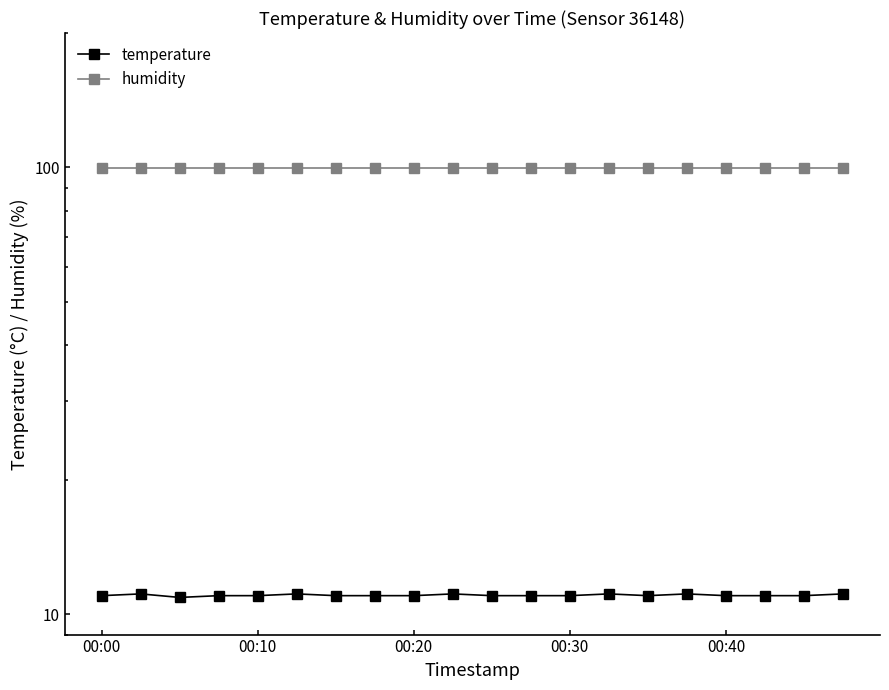

Reading left to right, transcribe all the data shown in this chart.

temperature: 11.0	11.1	10.9	11.0	11.0	11.1	11.0	11.0	11.0	11.1	11.0	11.0	11.0	11.1	11.0	11.1	11.0	11.0	11.0	11.1
humidity: 99.9	99.9	99.9	99.9	99.9	99.9	99.9	99.9	99.9	99.9	99.9	99.9	99.9	99.9	99.9	99.9	99.9	99.9	99.9	99.9